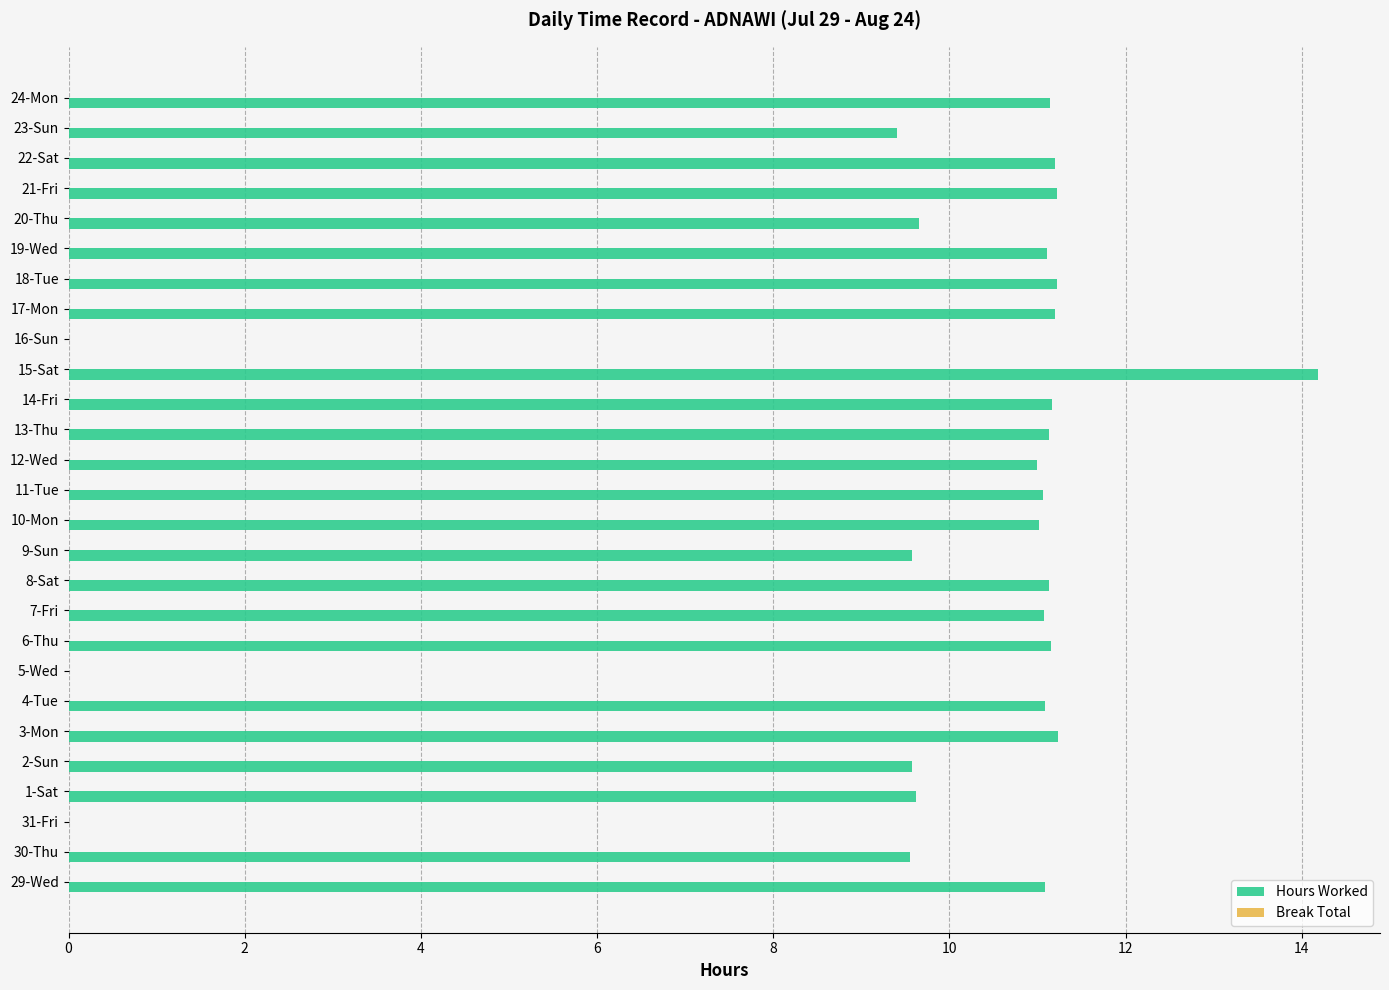

The chart shows a value of -4.3 at 31-Fri. True or false?

False